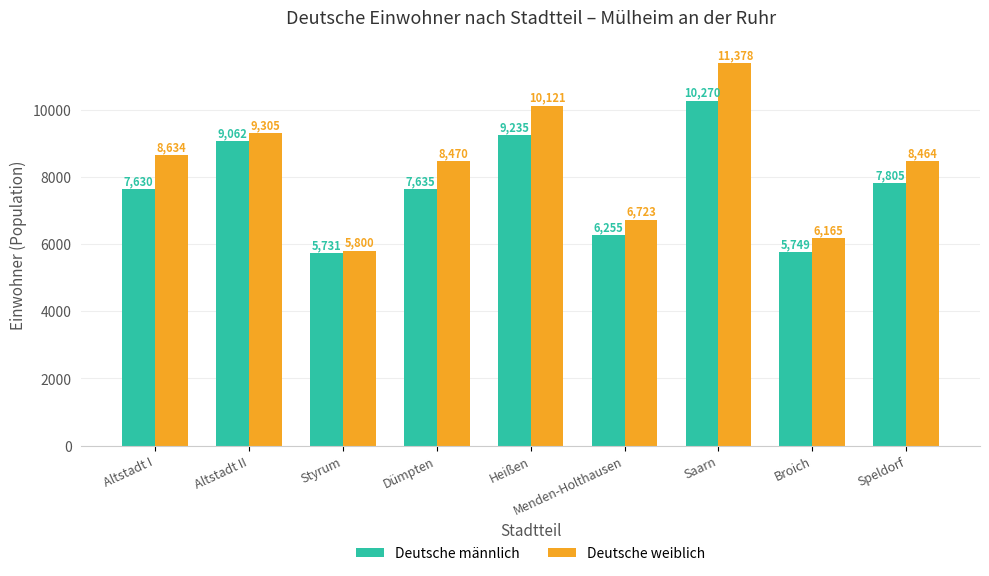

Where does the Deutsche weiblich series first go above 8470?

Altstadt I